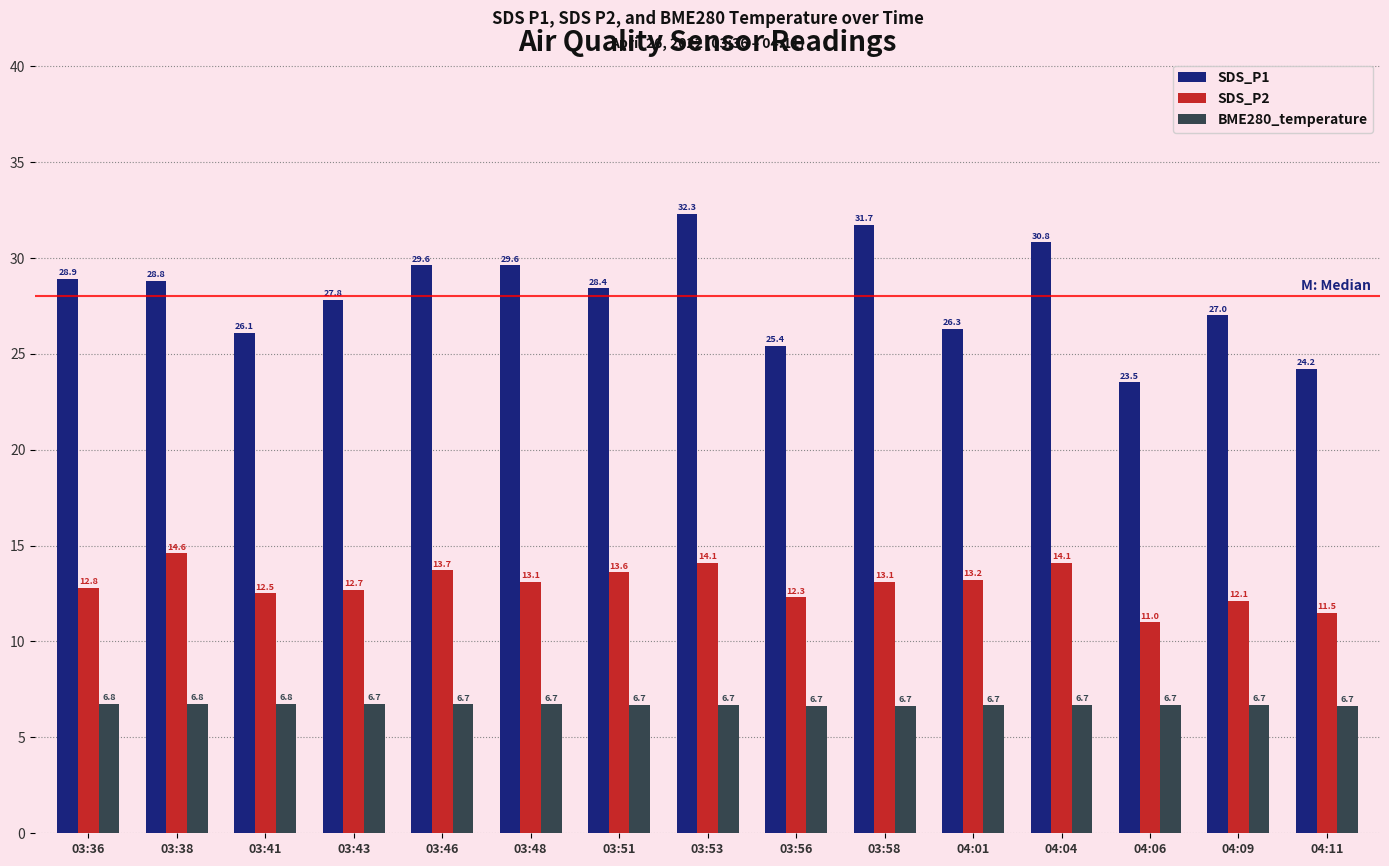

Reading left to right, what are all the values shown in this chart?

SDS_P1: 03:36=28.9	03:38=28.8	03:41=26.1	03:43=27.8	03:46=29.6	03:48=29.6	03:51=28.4	03:53=32.3	03:56=25.4	03:58=31.7	04:01=26.3	04:04=30.8	04:06=23.5	04:09=27.0	04:11=24.2
SDS_P2: 03:36=12.8	03:38=14.6	03:41=12.5	03:43=12.7	03:46=13.7	03:48=13.1	03:51=13.6	03:53=14.1	03:56=12.3	03:58=13.1	04:01=13.2	04:04=14.1	04:06=11.0	04:09=12.1	04:11=11.5
BME280_temperature: 03:36=6.8	03:38=6.8	03:41=6.8	03:43=6.7	03:46=6.7	03:48=6.7	03:51=6.7	03:53=6.7	03:56=6.7	03:58=6.7	04:01=6.7	04:04=6.7	04:06=6.7	04:09=6.7	04:11=6.7